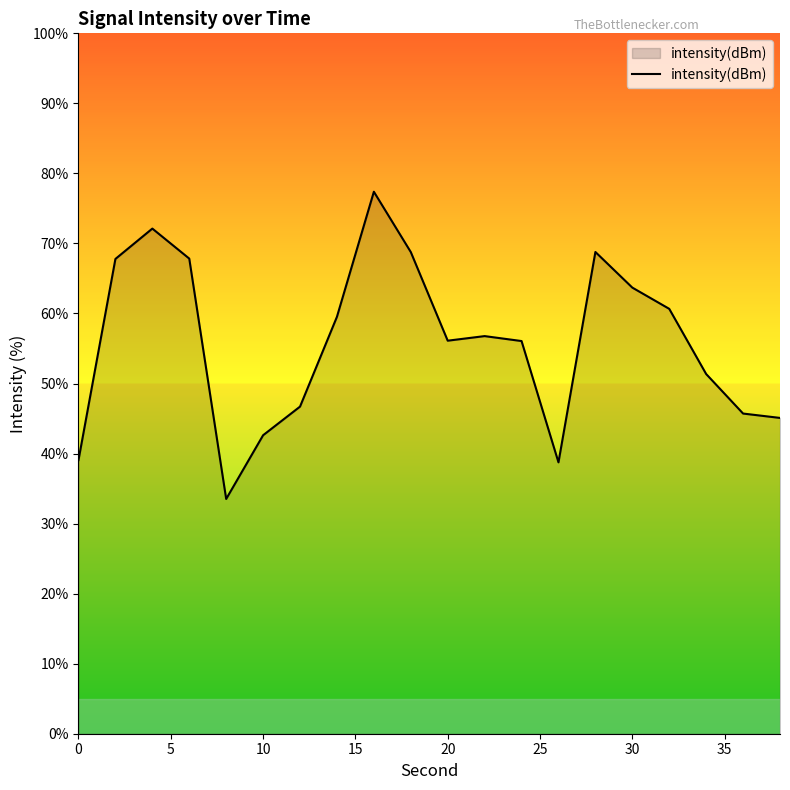

What is the maximum value shown in the chart?

77.4